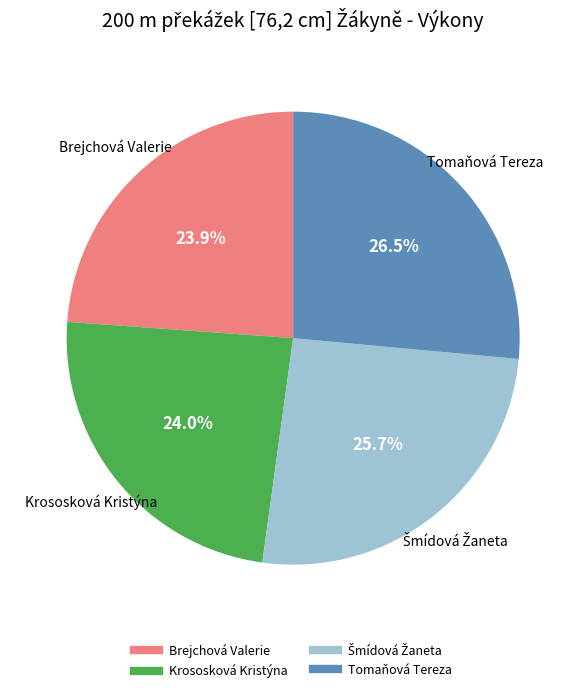

Does Krososková Kristýna account for over 50% of the chart?

No